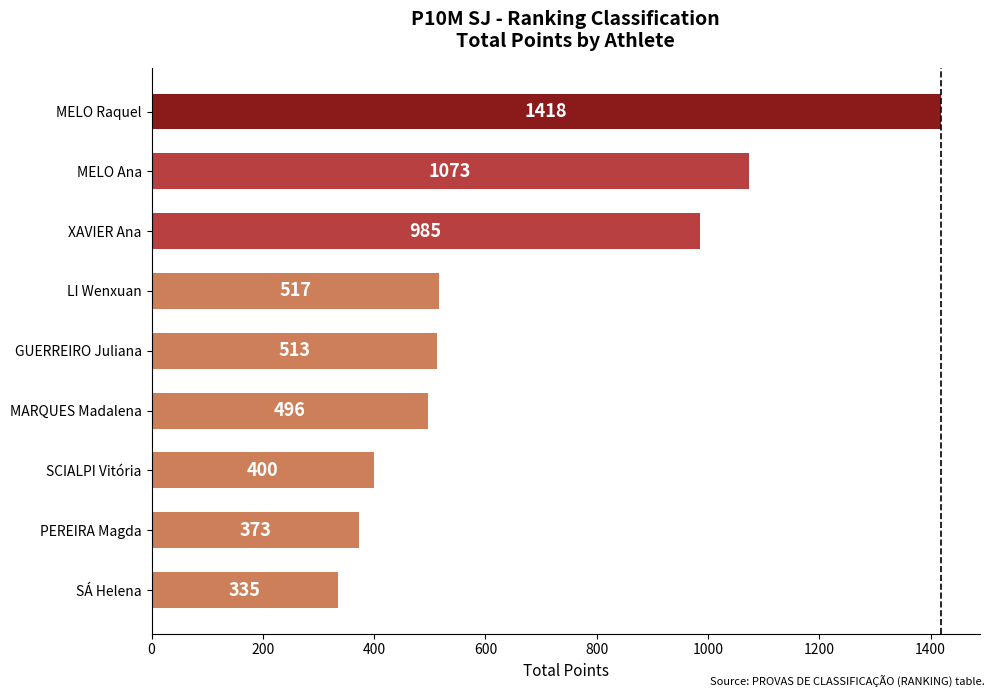

True or false: the data shows 259 at MARQUES Madalena.

False